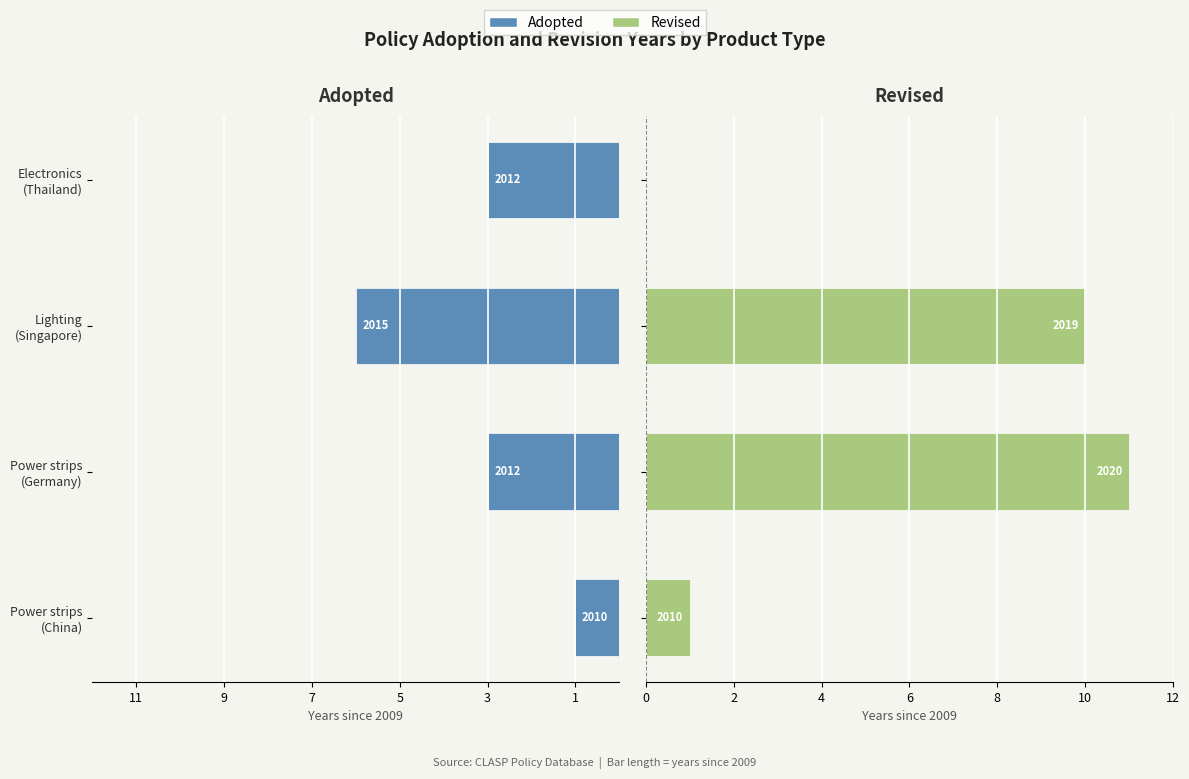

Between Power strips (China) and Lighting (Singapore), which series saw the biggest shift?

Revised